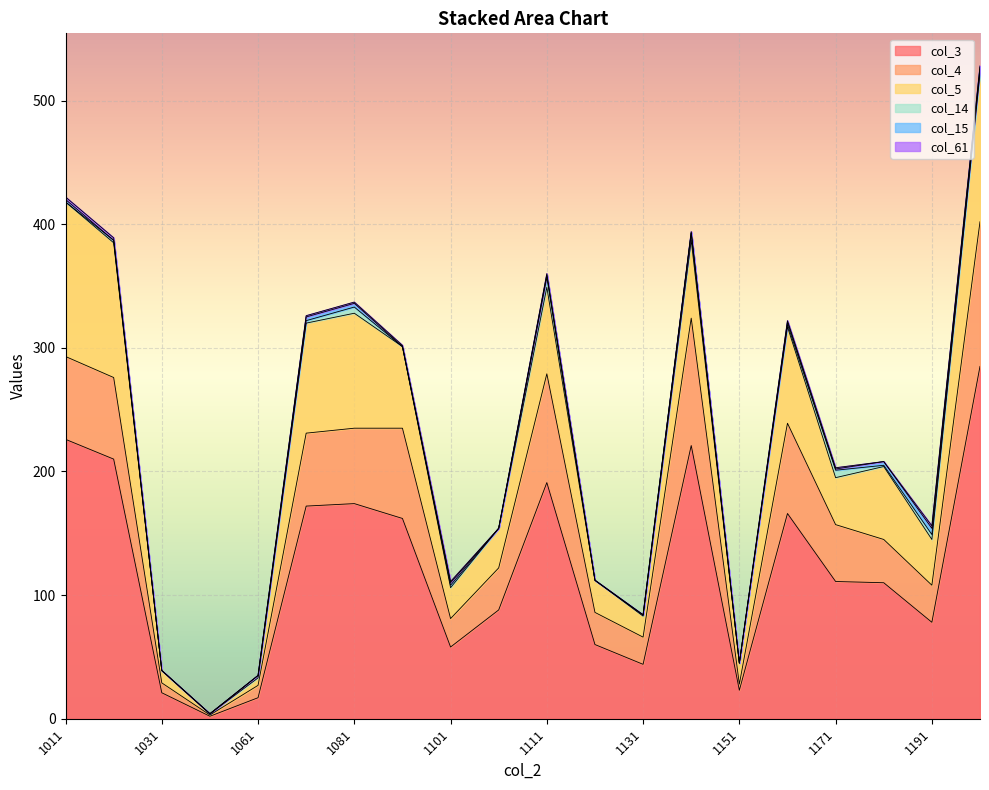

Reading left to right, list all the values displayed in this chart.

col_3: 1011=226	1021=210	1031=21	1051=2	1061=17	1071=172	1081=174	1091=162	1101=58	11102=88	1111=191	1121=60	1131=44	1141=221	1151=23	1161=166	1171=111	1181=110	1191=78	1201=285
col_4: 1011=67	1021=66	1031=8	1051=1	1061=10	1071=59	1081=61	1091=73	1101=23	11102=34	1111=88	1121=26	1131=22	1141=103	1151=5	1161=73	1171=46	1181=35	1191=30	1201=117
col_5: 1011=125	1021=109	1031=10	1051=1	1061=6	1071=89	1081=93	1091=66	1101=25	11102=32	1111=70	1121=26	1131=17	1141=63	1151=17	1161=78	1171=38	1181=59	1191=37	1201=120
col_14: 1011=0	1021=2	1031=0	1051=0	1061=2	1071=2	1081=5	1091=0	1101=2	11102=0	1111=8	1121=0	1131=1	1141=6	1151=0	1161=2	1171=6	1181=1	1191=4	1201=2
col_15: 1011=2	1021=0	1031=0	1051=0	1061=0	1071=3	1081=3	1091=0	1101=2	11102=0	1111=2	1121=0	1131=0	1141=0	1151=0	1161=2	1171=1	1181=3	1191=5	1201=3
col_61: 1011=2	1021=2	1031=0	1051=0	1061=0	1071=1	1081=1	1091=1	1101=1	11102=0	1111=1	1121=0	1131=0	1141=1	1151=0	1161=1	1171=1	1181=0	1191=2	1201=1